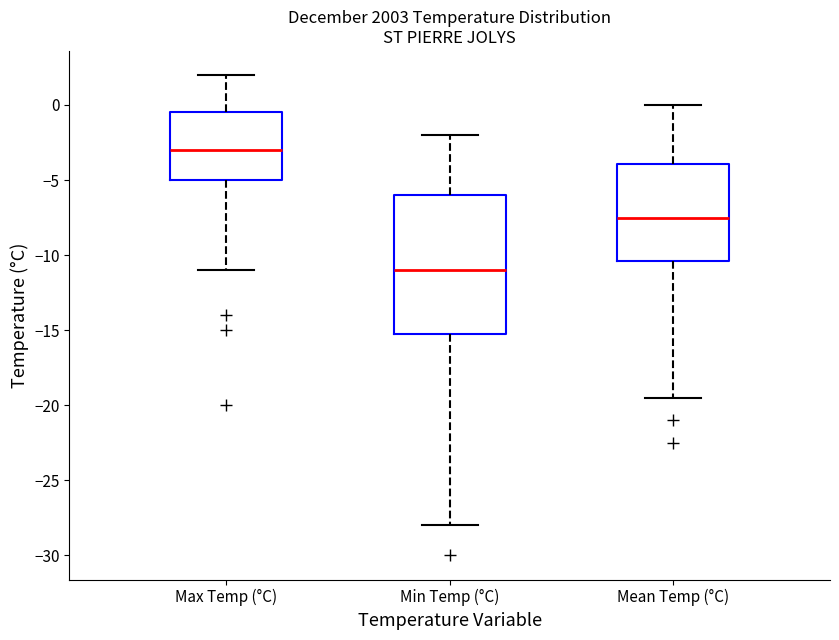

Which box has the lowest median line?

Min Temp (°C)